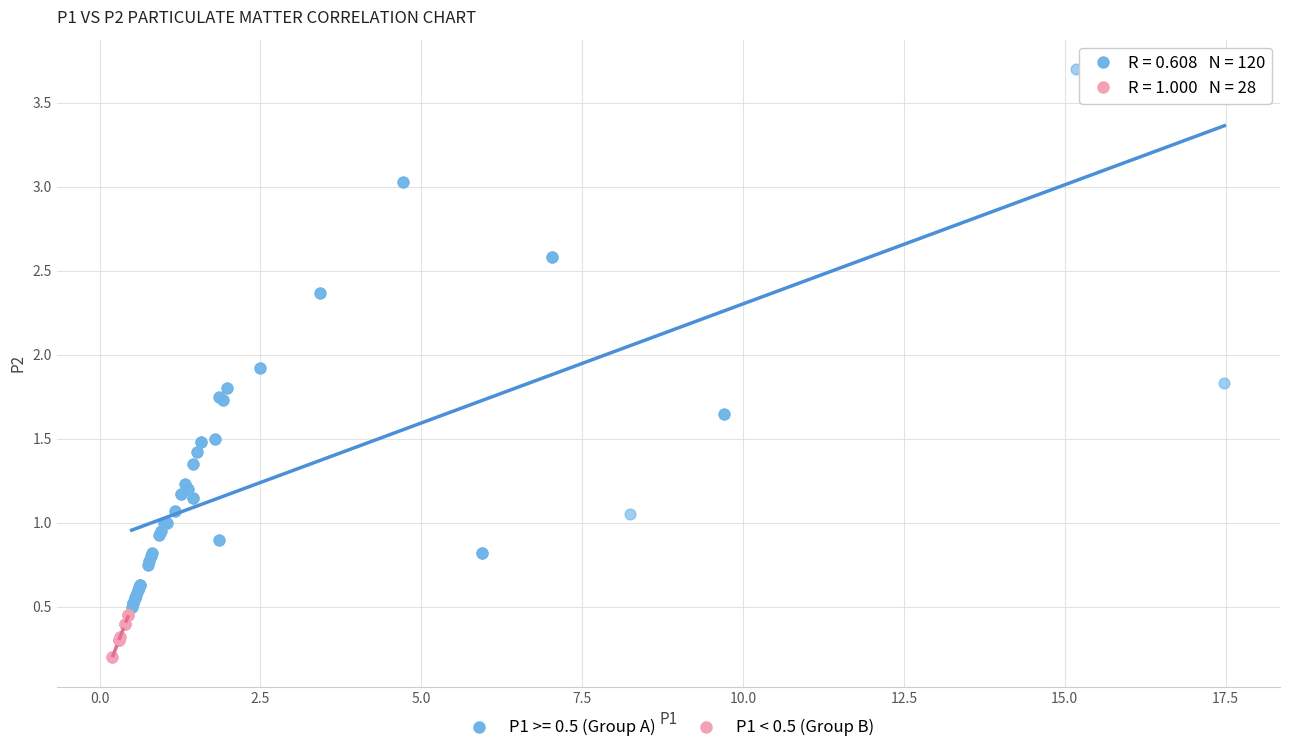

Which series reaches the minimum Y coordinate?

P1 < 0.5 (Group B)